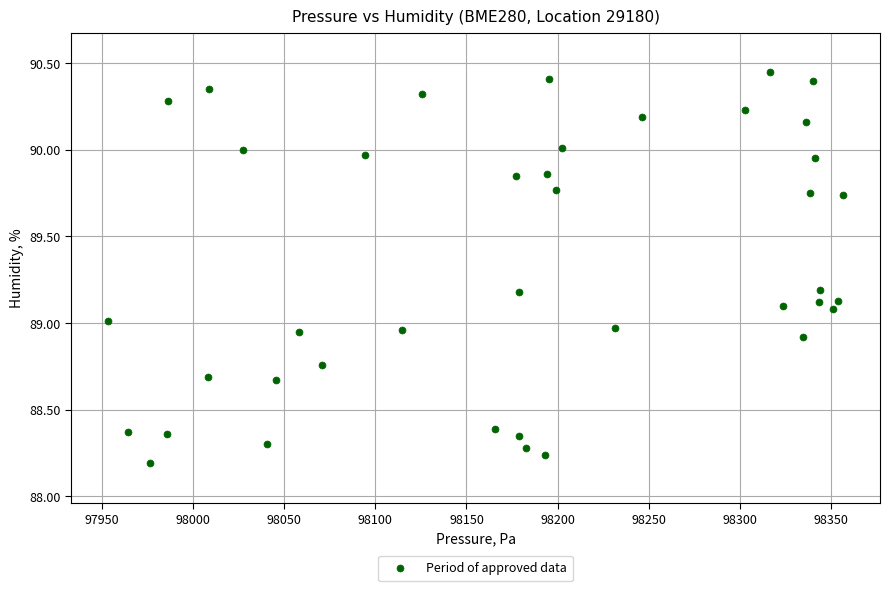

What is the range of Y values (max minus min)?

2.3